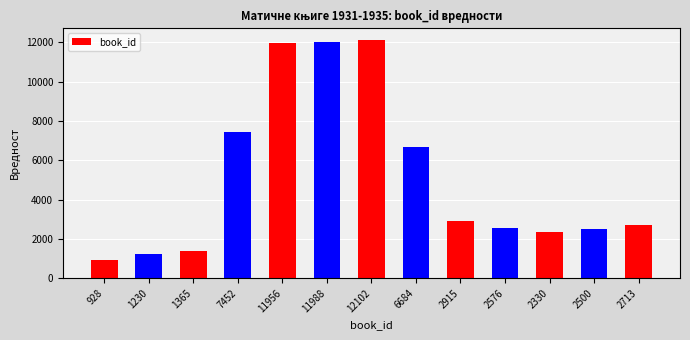

Where does the data first go above 2713?

7452